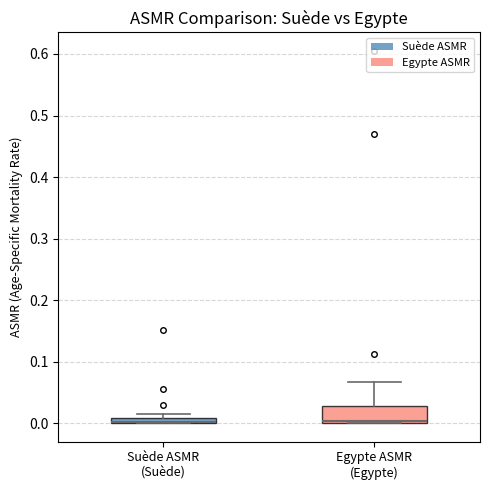

Where is the lower edge of the box for Egypte ASMR (Egypte) on the y-axis? The values are not printed on the chart, so give them approximately, as read against the axis.

0.00